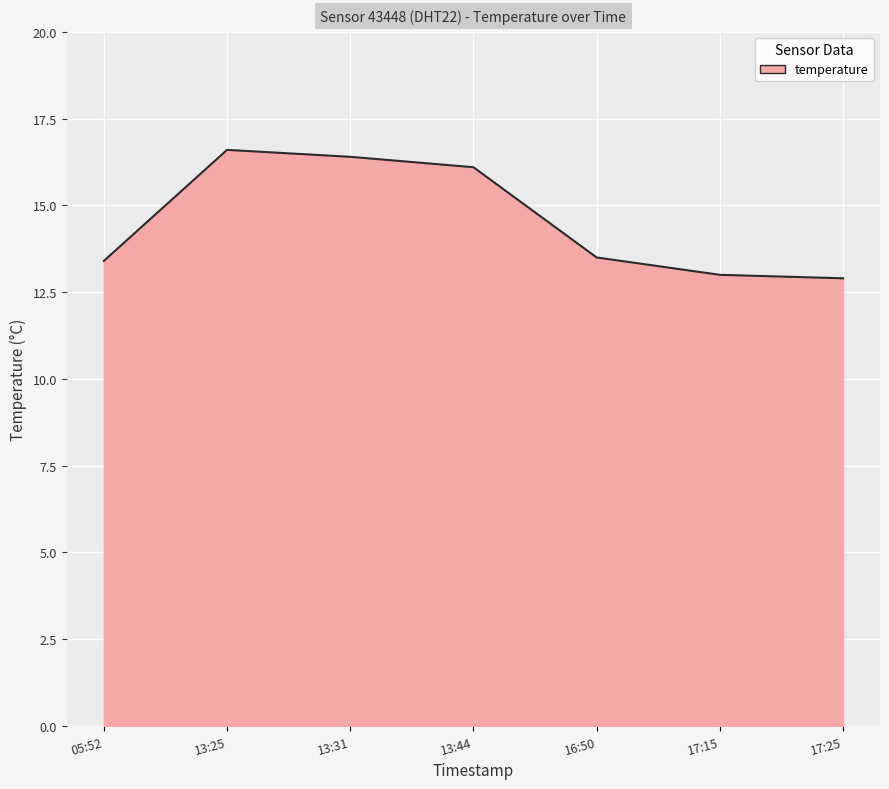

True or false: there are more than 1 points higher than both neighbors.

False